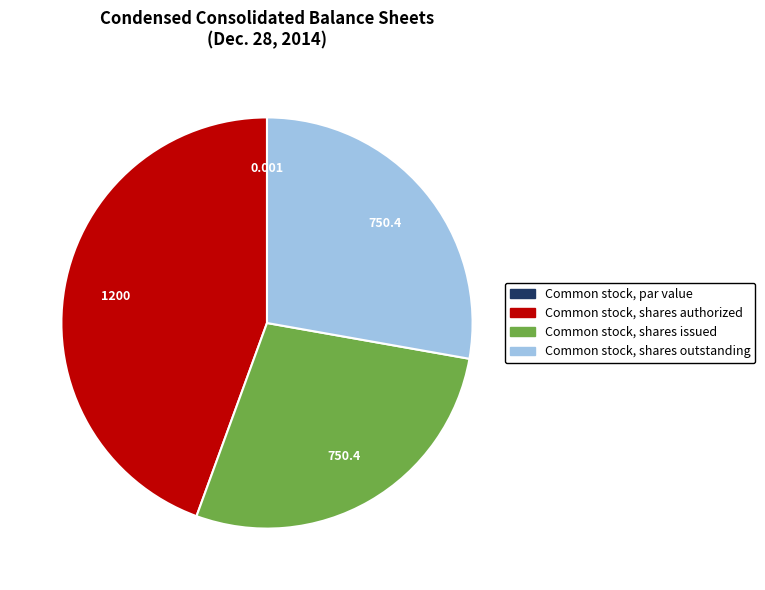

Which category has the biggest portion of the pie?

Common stock, shares authorized